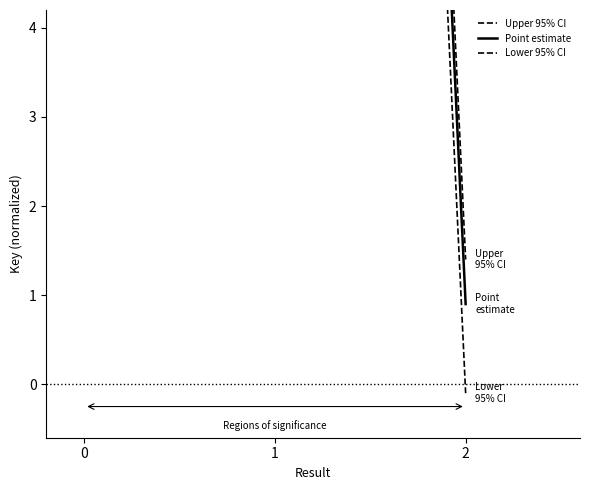

Reading right to left, what are all the values shown in this chart?

Upper 95% CI: 1.4	46.7	41.6
Point estimate: 0.9	46.2	41.1
Lower 95% CI: -0.1	45.2	40.1